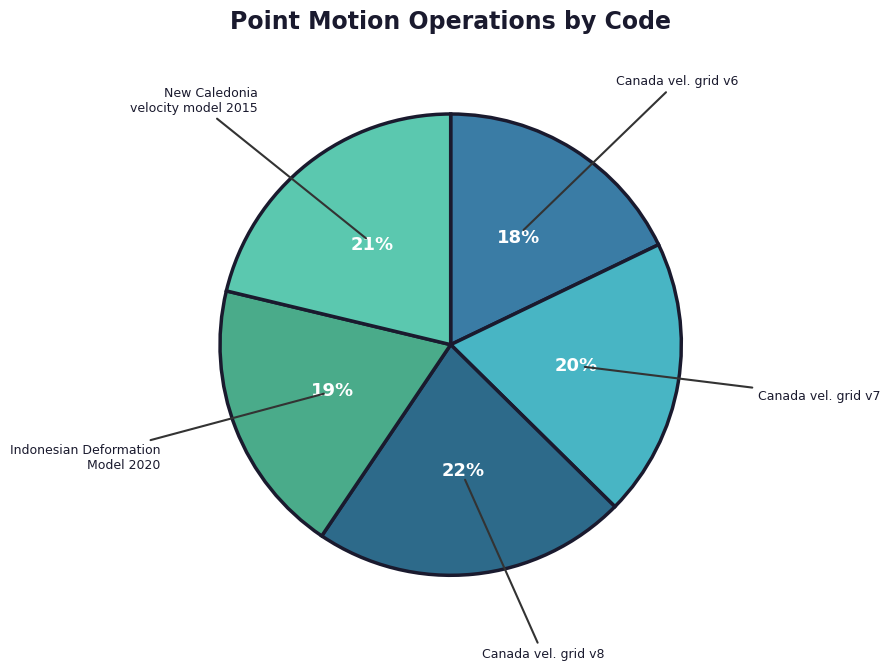

Count the number of slices in the pie.

5